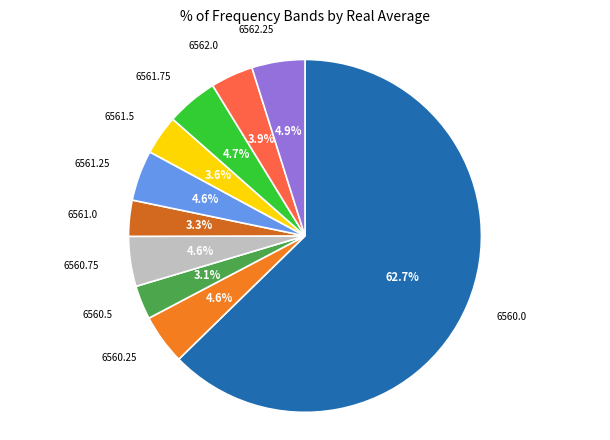

Is 6560.5 the majority of the pie?

No